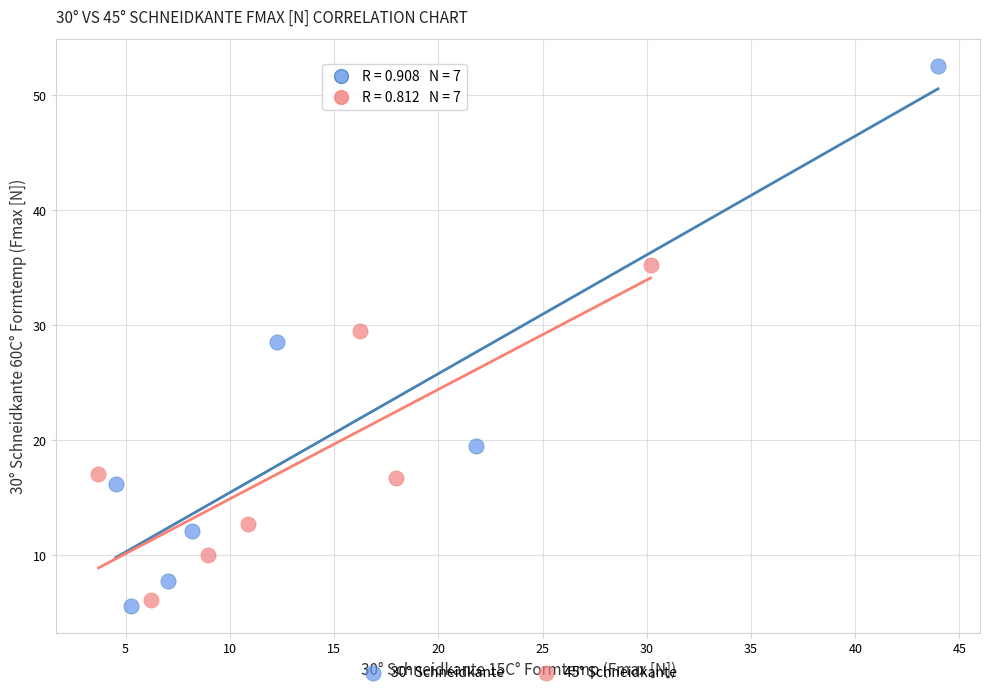

Which series reaches the maximum Y coordinate?

30° Schneidkante